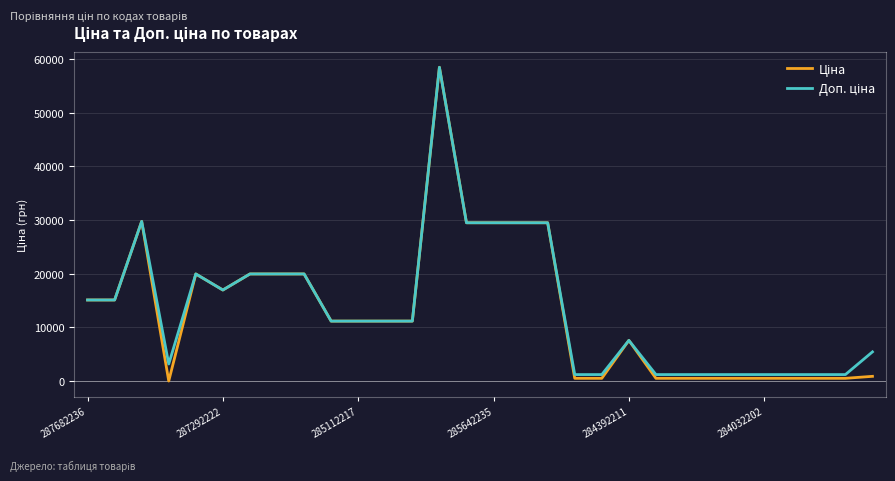

What is the maximum value shown in the chart?

58426.5